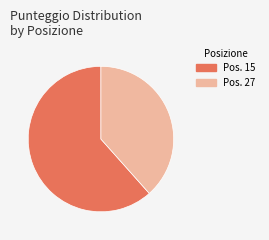

Which slice is the smallest?

Pos. 27